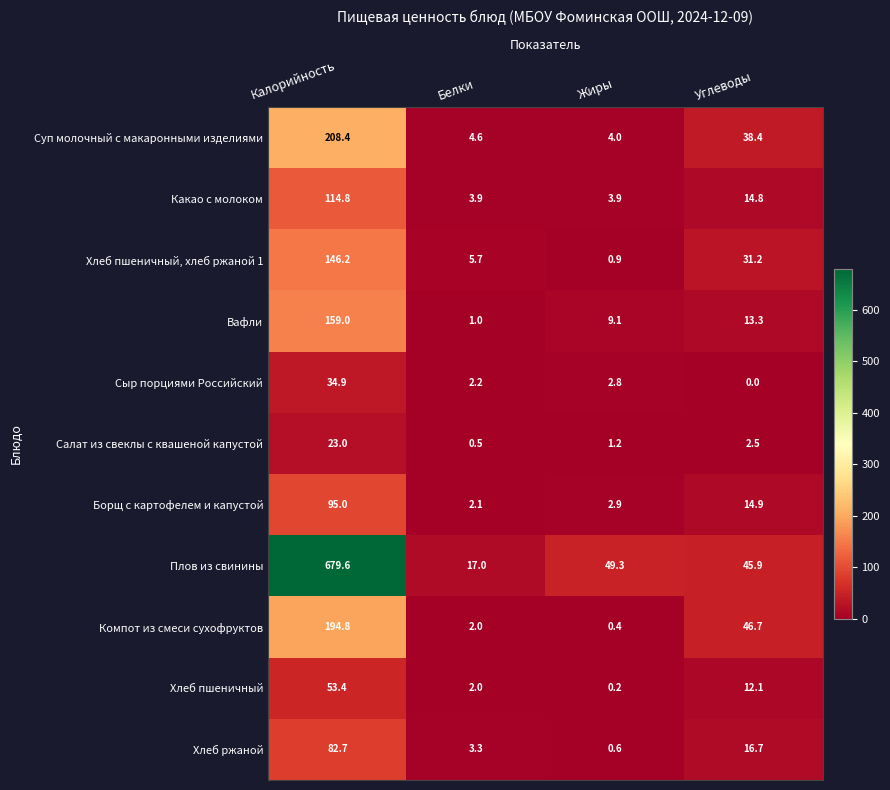

What is the total value across all series at Углеводы?

236.5